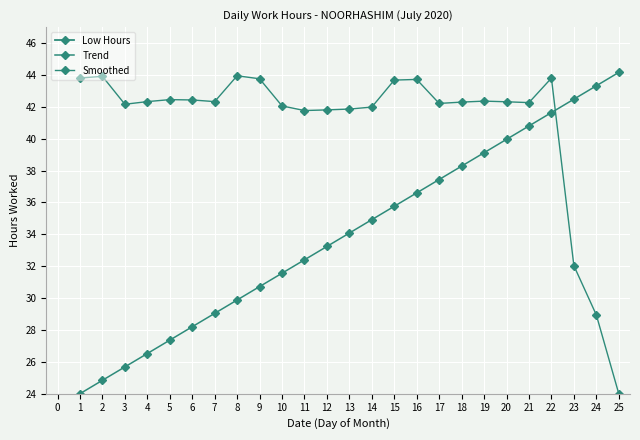

What are all the series names shown in the legend?

Low Hours, Trend, Smoothed